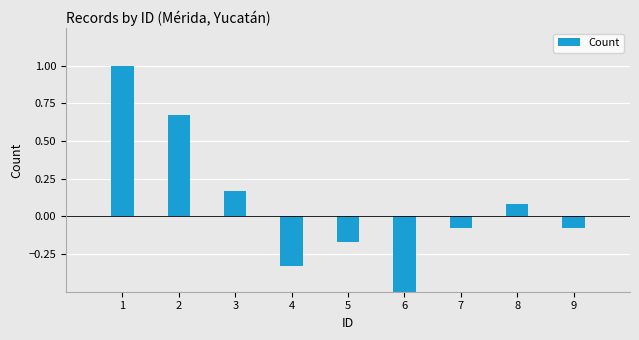

Which has a higher value, 8 or 3?

3